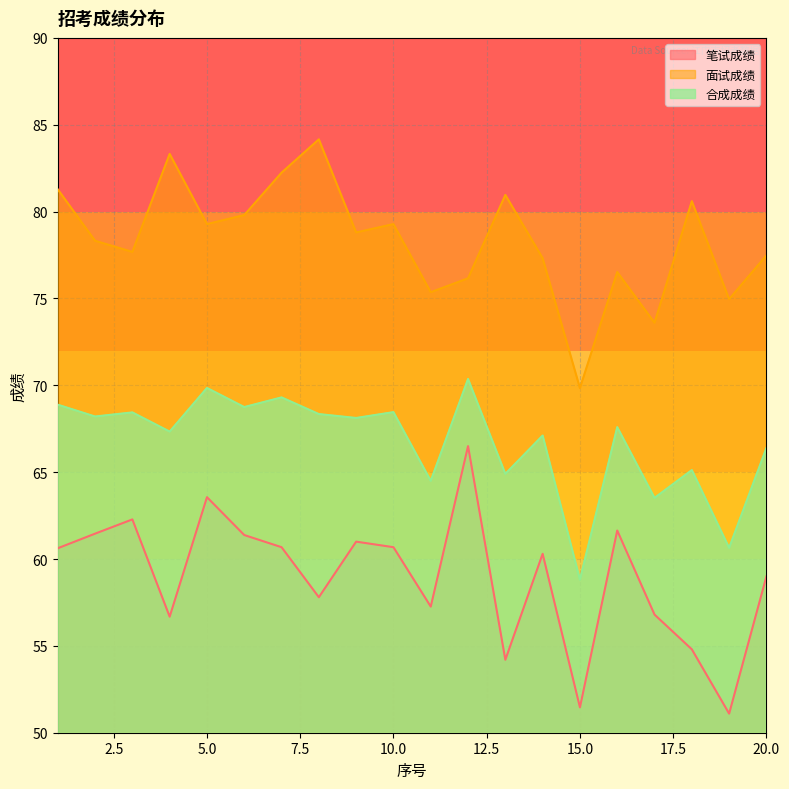

The value of 面试成绩 at 8 is 84.2. True or false?

True